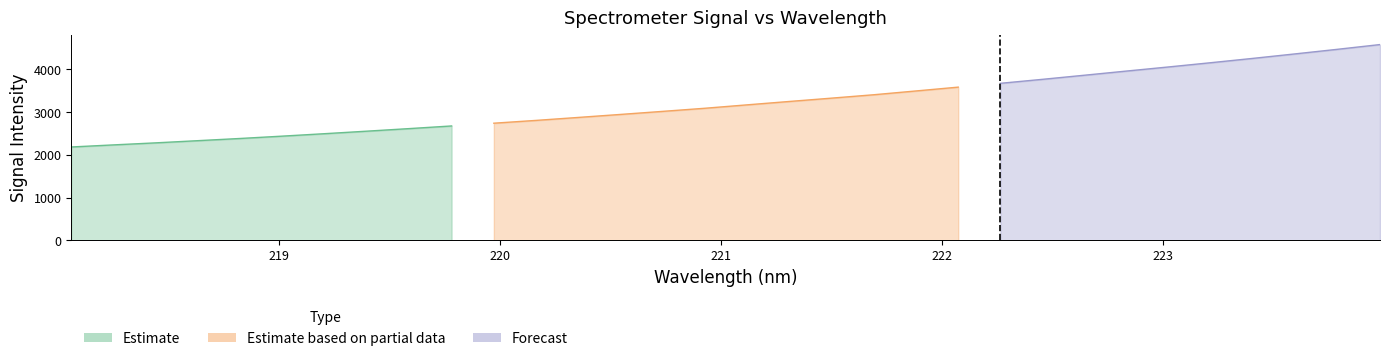

Which has a higher value, 219.7801 or 218.8244?

219.7801